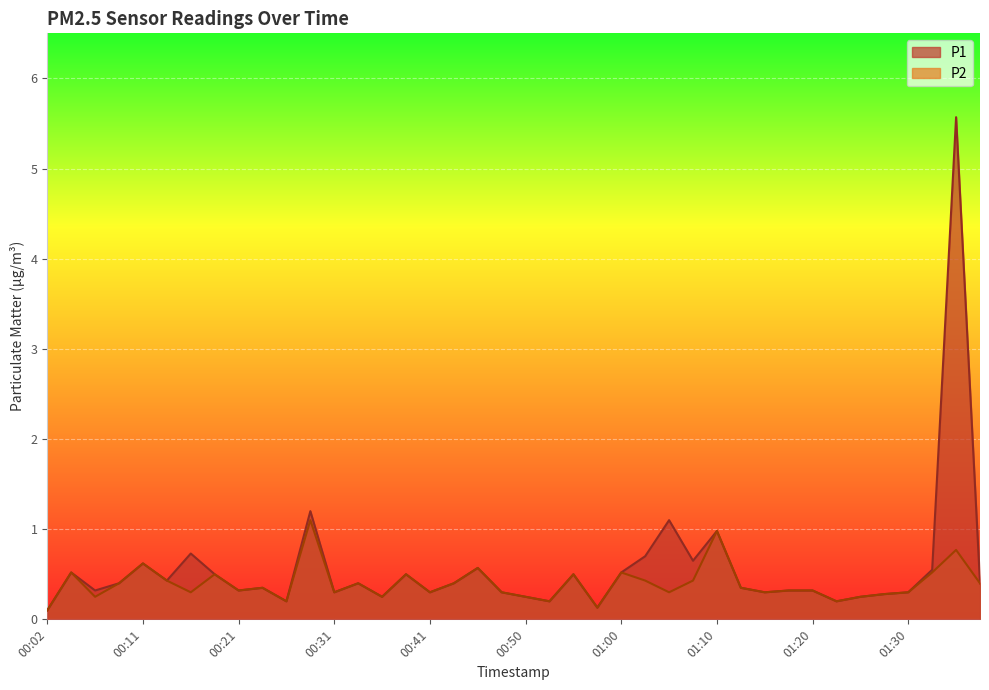

Reading left to right, list all the values displayed in this chart.

P1: 00:02=0.1	00:04=0.5	00:07=0.3	00:09=0.4	00:11=0.6	00:14=0.4	00:16=0.7	00:19=0.5	00:21=0.3	00:24=0.3	00:26=0.2	00:28=1.2	00:31=0.3	00:33=0.4	00:36=0.2	00:38=0.5	00:41=0.3	00:43=0.4	00:45=0.6	00:48=0.3	00:50=0.2	00:53=0.2	00:55=0.5	00:58=0.1	01:00=0.5	01:02=0.7	01:05=1.1	01:07=0.7	01:10=1.0	01:12=0.3	01:15=0.3	01:17=0.3	01:20=0.3	01:22=0.2	01:25=0.2	01:27=0.3	01:30=0.3	01:35=0.6	01:37=5.6	01:39=0.4
P2: 00:02=0.1	00:04=0.5	00:07=0.2	00:09=0.4	00:11=0.6	00:14=0.4	00:16=0.3	00:19=0.5	00:21=0.3	00:24=0.3	00:26=0.2	00:28=1.1	00:31=0.3	00:33=0.4	00:36=0.2	00:38=0.5	00:41=0.3	00:43=0.4	00:45=0.6	00:48=0.3	00:50=0.2	00:53=0.2	00:55=0.5	00:58=0.1	01:00=0.5	01:02=0.4	01:05=0.3	01:07=0.4	01:10=1.0	01:12=0.3	01:15=0.3	01:17=0.3	01:20=0.3	01:22=0.2	01:25=0.2	01:27=0.3	01:30=0.3	01:35=0.5	01:37=0.8	01:39=0.4